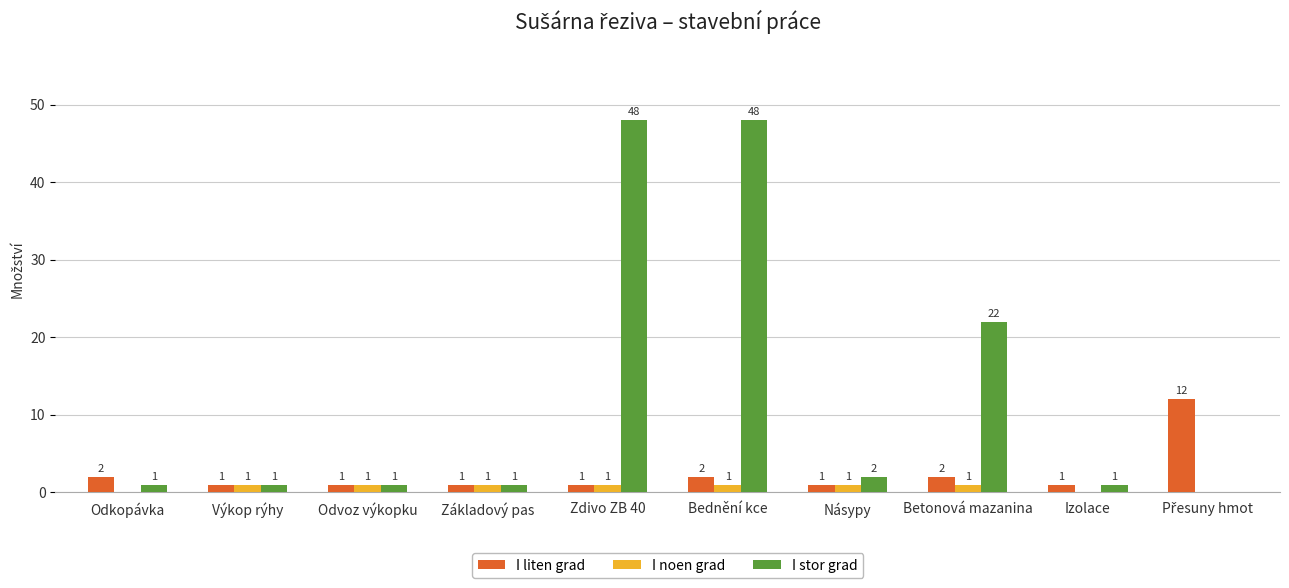

The value of I stor grad at Zdivo ZB 40 is 48. True or false?

True